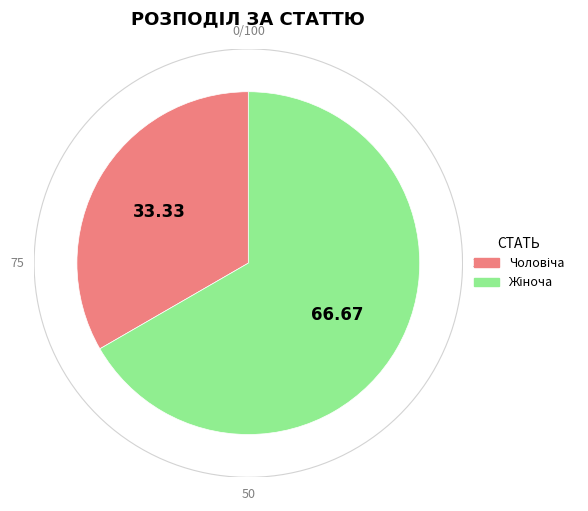

How many segments does this pie chart have?

2